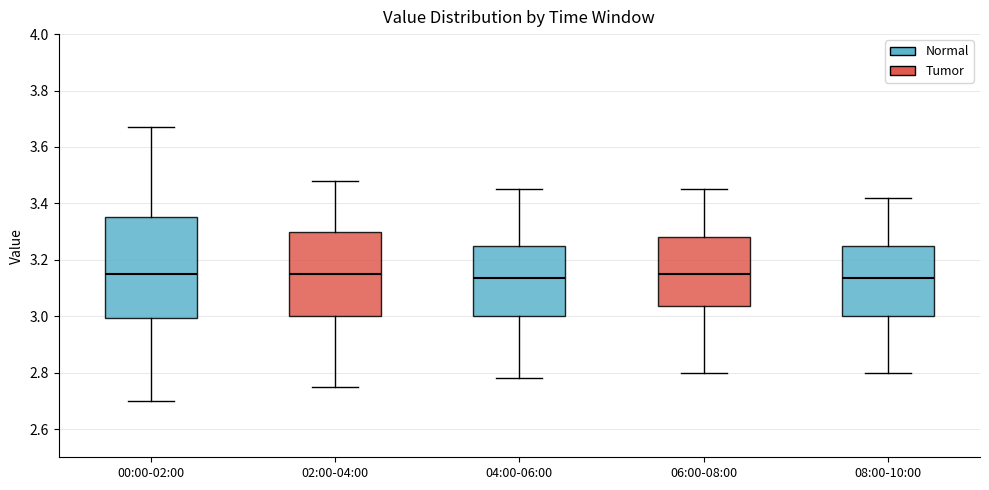

Reading left to right, read every box against the y-axis: the position of its median line, the range the box covers, and the ends of its whiskers. The values are not printed on the chart, so give them approximately, as read against the axis.

00:00-02:00: median 3.16, box 3.00 to 3.36, whiskers 2.70 to 3.68
02:00-04:00: median 3.16, box 3.00 to 3.30, whiskers 2.76 to 3.48
04:00-06:00: median 3.14, box 3.00 to 3.26, whiskers 2.78 to 3.46
06:00-08:00: median 3.16, box 3.04 to 3.28, whiskers 2.80 to 3.46
08:00-10:00: median 3.14, box 3.00 to 3.26, whiskers 2.80 to 3.42